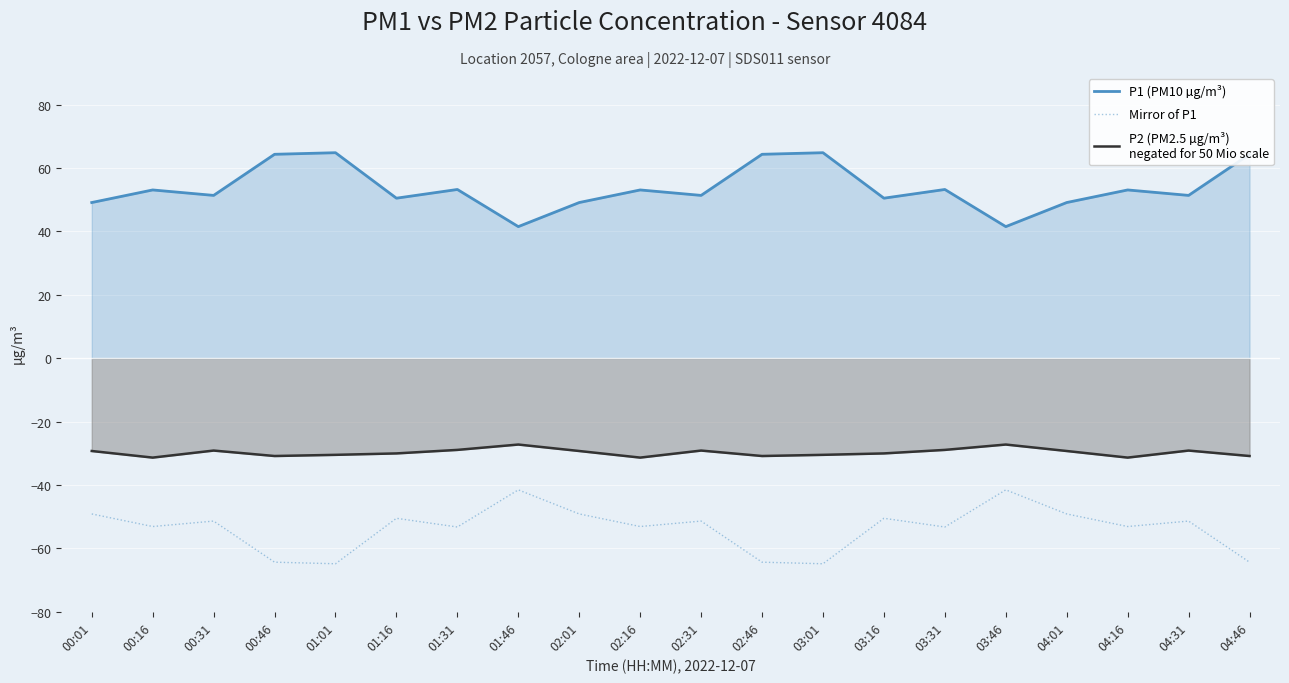

Which series has the widest spread of values?

P1 (PM10 µg/m³)